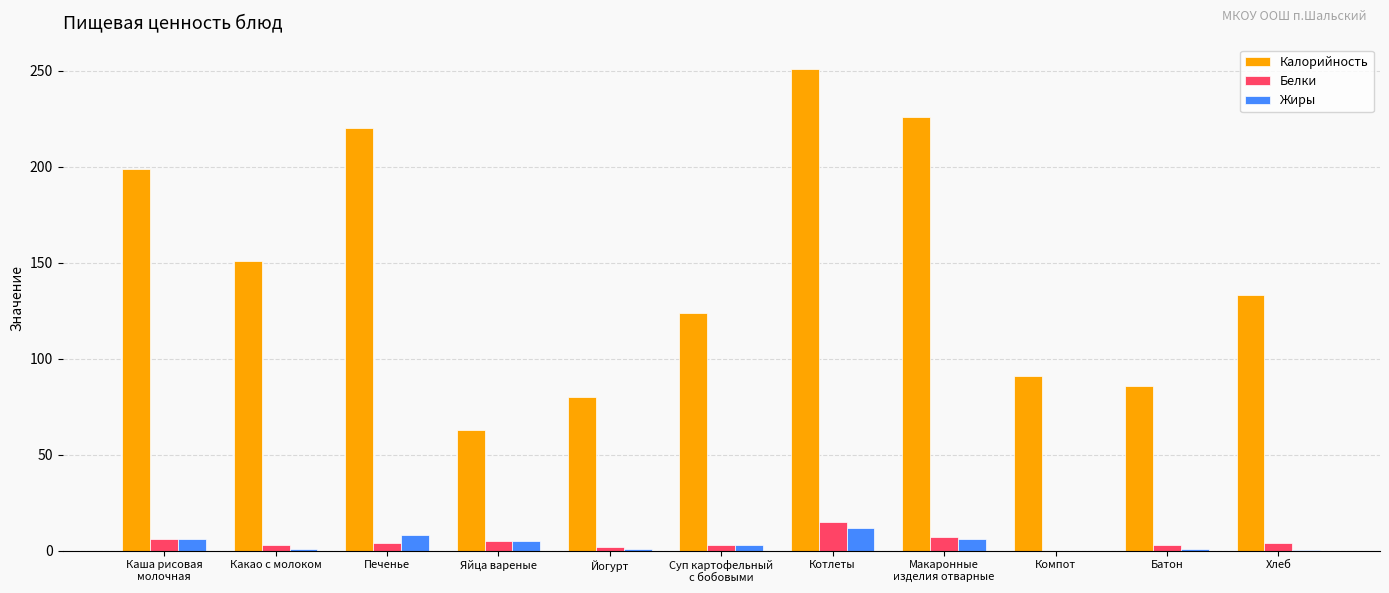

Is the value of Калорийность at Батон greater than the value of Белки at Печенье?

Yes